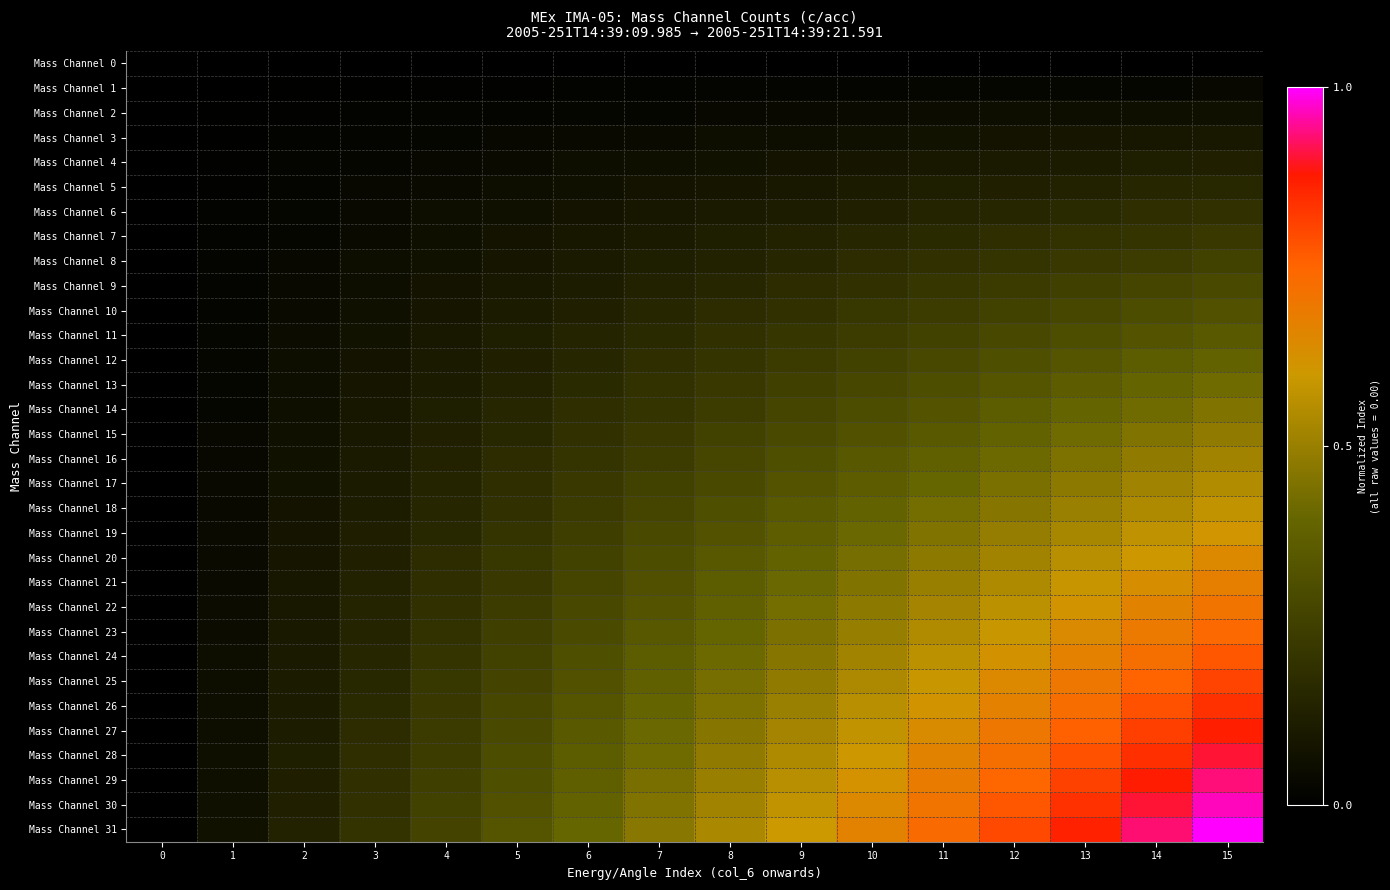

At which category is the sum across all series the highest?

15